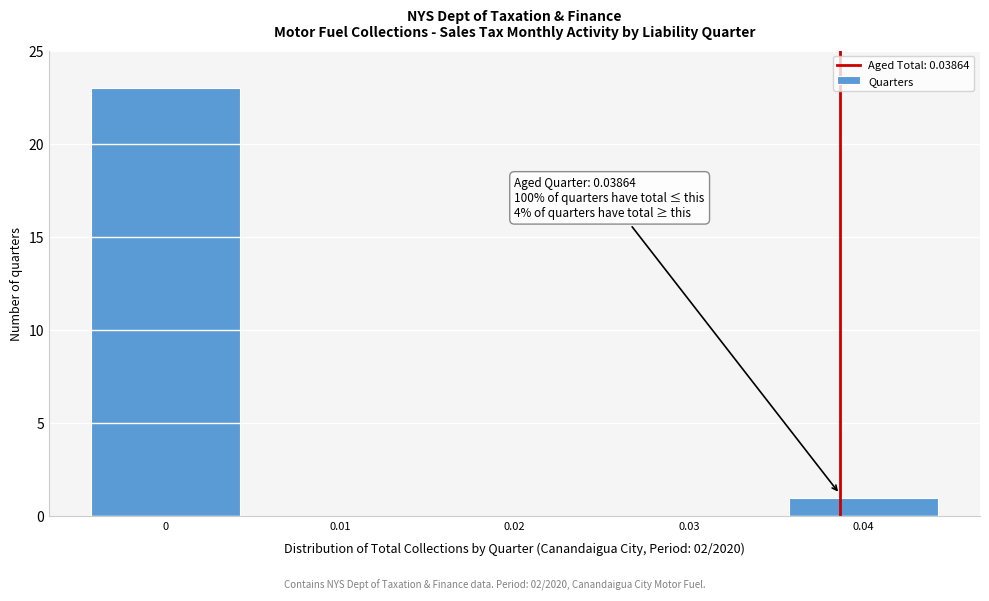

Over which range of the x-axis is the bar tallest?

-0.005 to 0.005